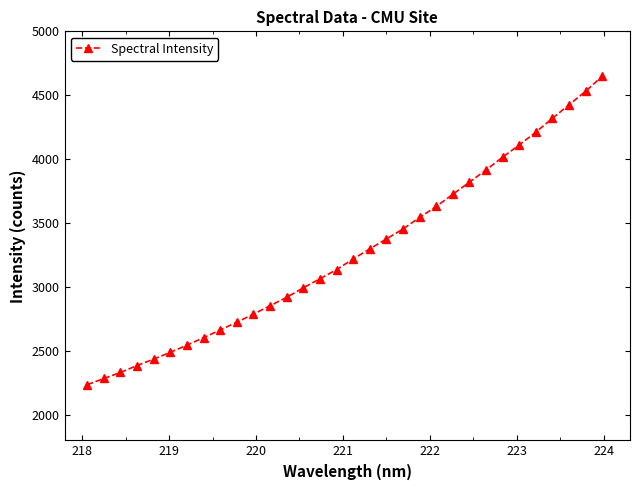

What is the minimum value shown in the chart?

2235.1